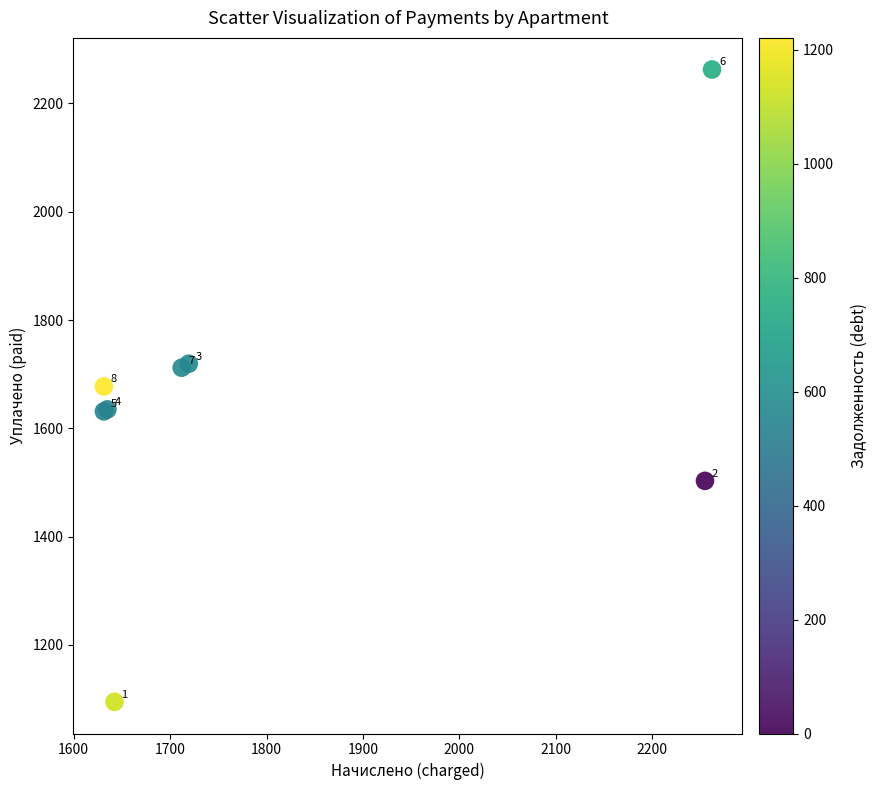

What Y value in the scatter plot is closest to 1678?

1677.4